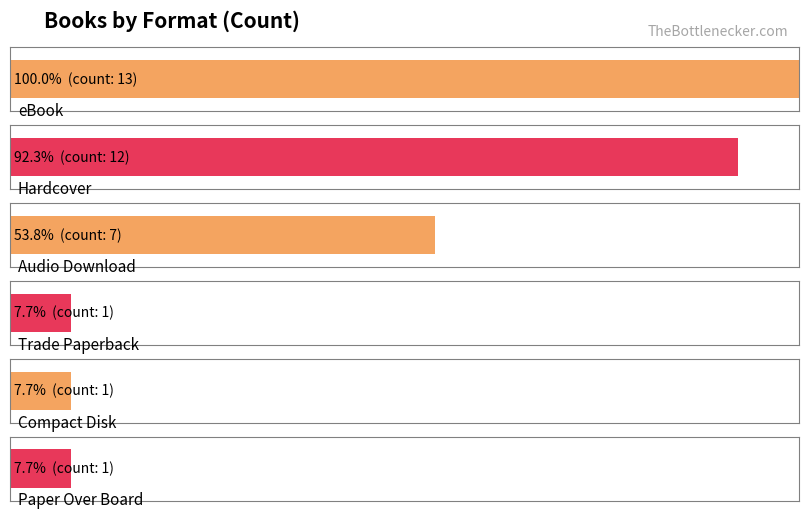

What is the sum of the values at Trade Paperback and Hardcover?

13